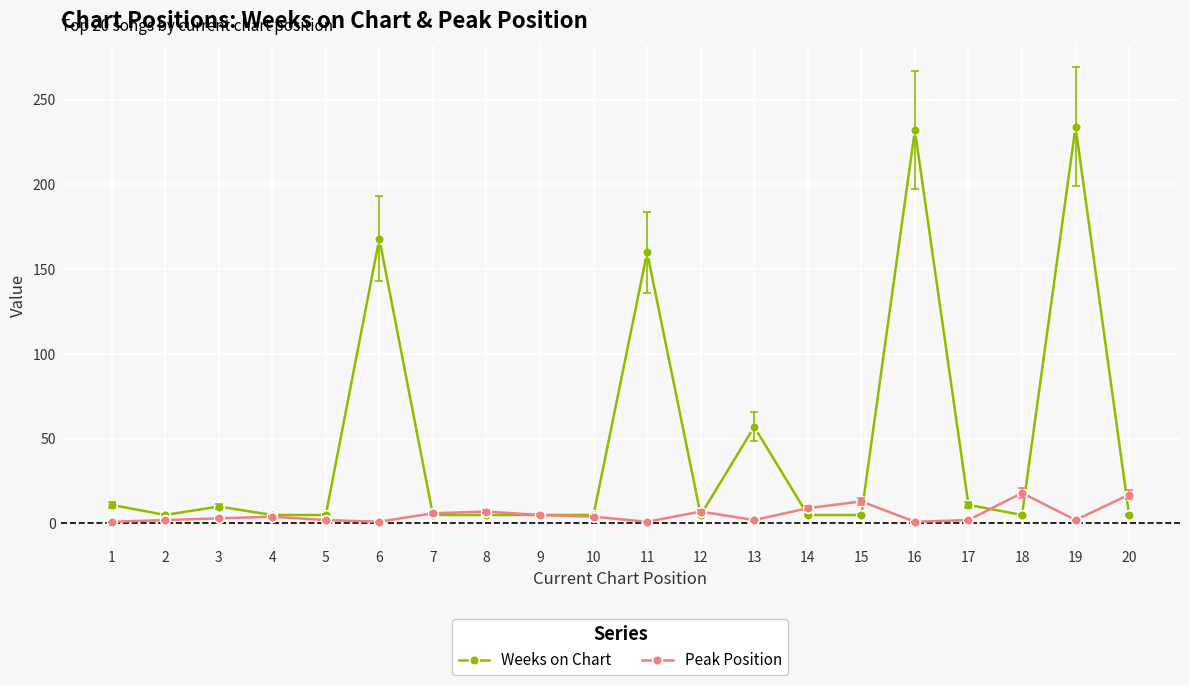

The Weeks on Chart series shows 234 at 19. True or false?

True